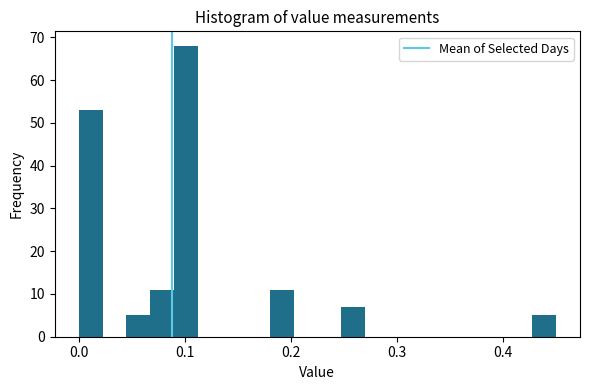

Around what value on the x-axis is the tallest bar? Give the approximate position of its centre, as read against the axis.

0.10